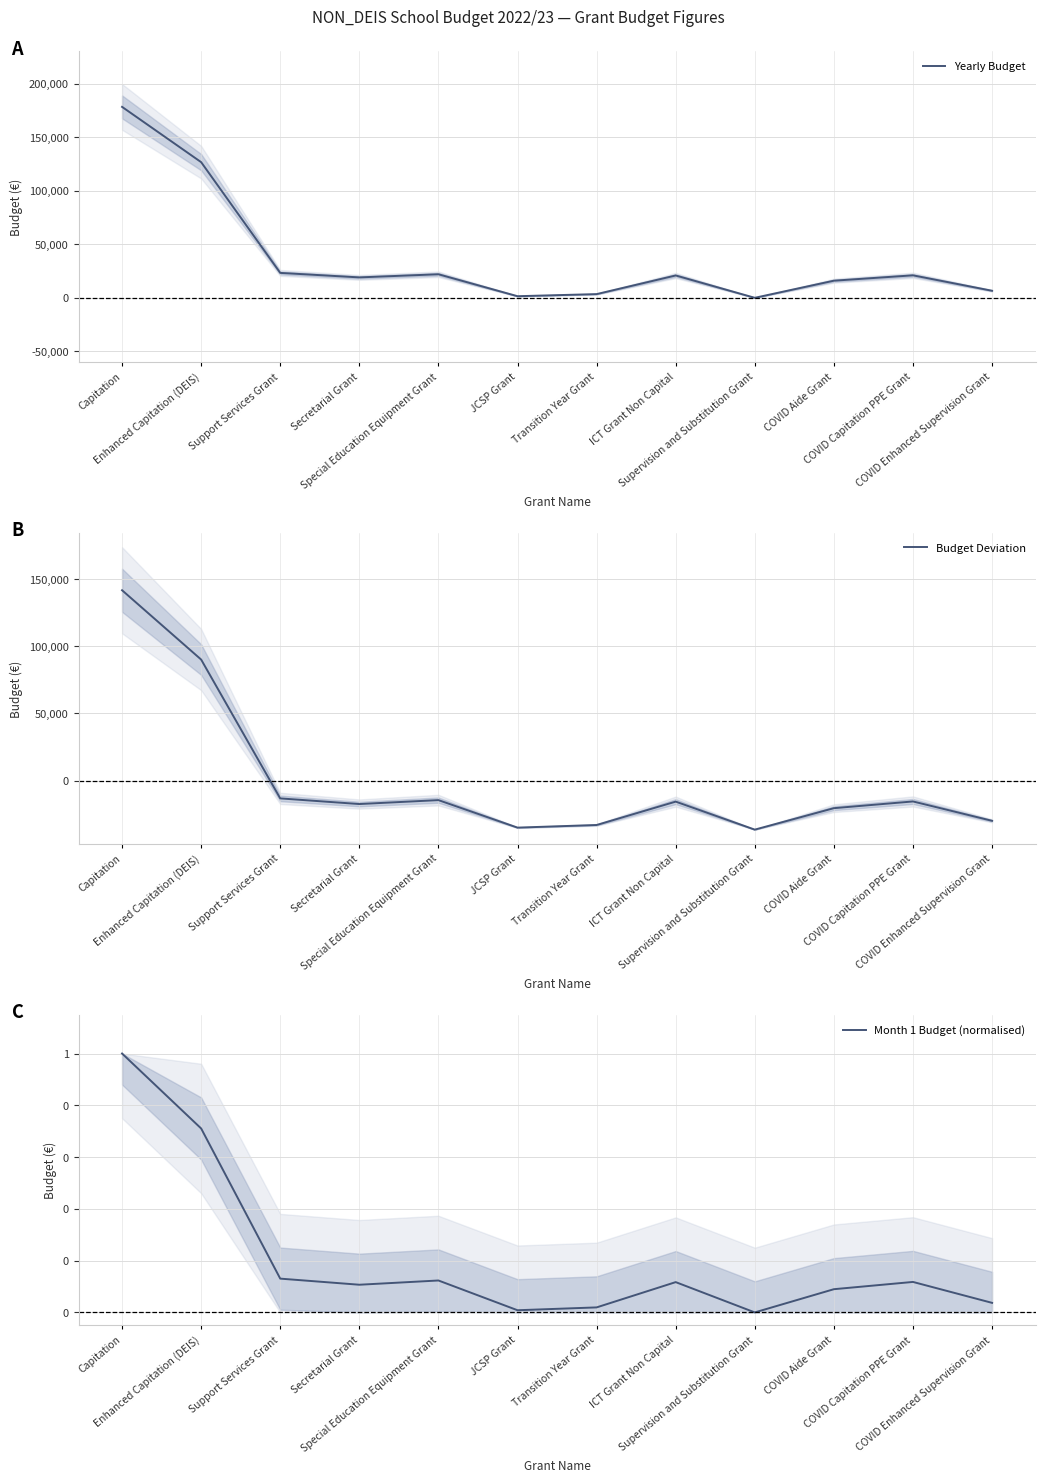

At which category does Month 1 Budget (normalised) reach its first local peak?

Special Education Equipment Grant